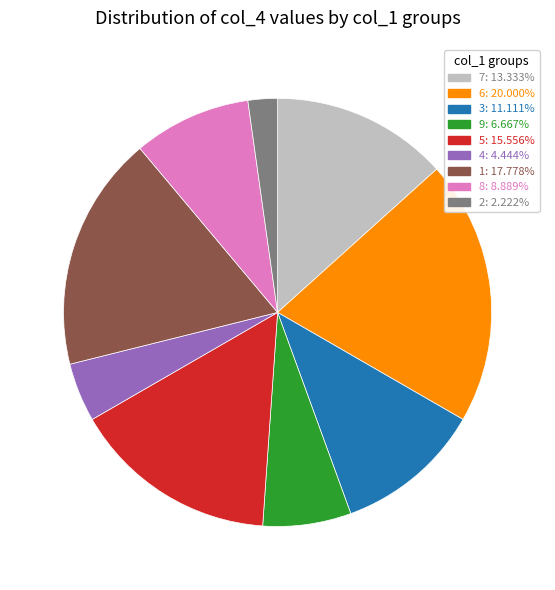

Does 8 represent more than half of the total?

No